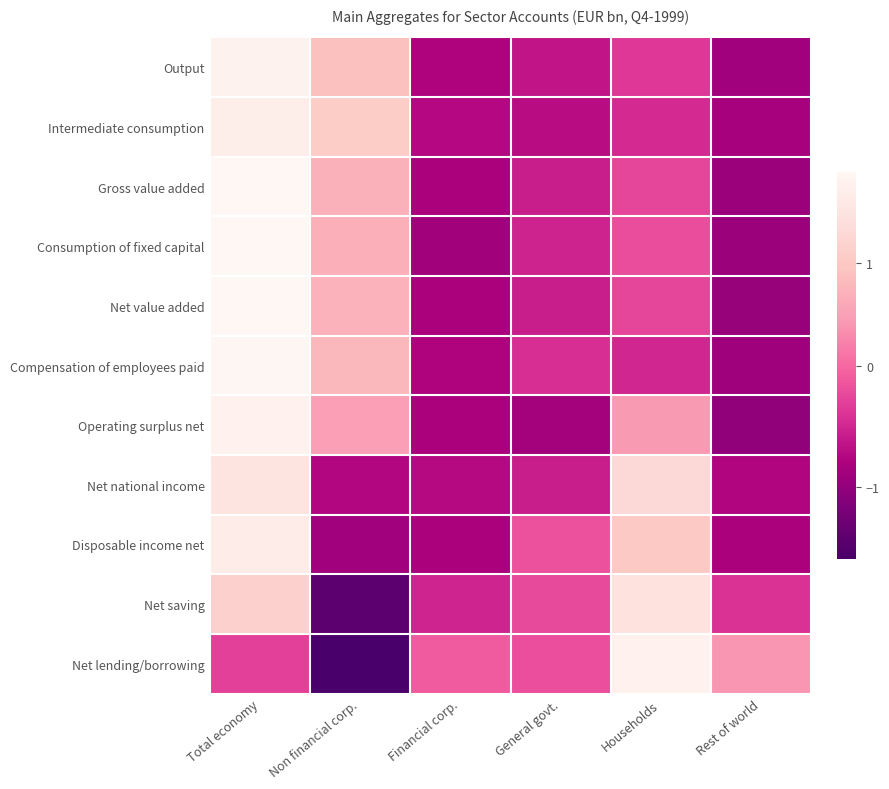

Reading left to right, list all the values displayed in this chart.

Output: Total economy=1.8	Non financial corp.=0.9	Financial corp.=-0.8	General govt.=-0.6	Households=-0.4	Rest of world=-0.9
Intermediate consumption: Total economy=1.7	Non financial corp.=1.1	Financial corp.=-0.7	General govt.=-0.7	Households=-0.5	Rest of world=-0.8
Gross value added: Total economy=1.9	Non financial corp.=0.7	Financial corp.=-0.8	General govt.=-0.6	Households=-0.3	Rest of world=-0.9
Consumption of fixed capital: Total economy=1.9	Non financial corp.=0.7	Financial corp.=-0.9	General govt.=-0.5	Households=-0.2	Rest of world=-0.9
Net value added: Total economy=1.9	Non financial corp.=0.7	Financial corp.=-0.8	General govt.=-0.6	Households=-0.3	Rest of world=-1.0
Compensation of employees paid: Total economy=1.9	Non financial corp.=0.8	Financial corp.=-0.8	General govt.=-0.4	Households=-0.5	Rest of world=-0.9
Operating surplus net: Total economy=1.8	Non financial corp.=0.5	Financial corp.=-0.8	General govt.=-0.9	Households=0.4	Rest of world=-1.0
Net national income: Total economy=1.5	Non financial corp.=-0.8	Financial corp.=-0.7	General govt.=-0.6	Households=1.3	Rest of world=-0.8
Disposable income net: Total economy=1.7	Non financial corp.=-0.9	Financial corp.=-0.8	General govt.=-0.2	Households=1.0	Rest of world=-0.8
Net saving: Total economy=1.2	Non financial corp.=-1.4	Financial corp.=-0.5	General govt.=-0.2	Households=1.4	Rest of world=-0.4
Net lending/borrowing: Total economy=-0.3	Non financial corp.=-1.6	Financial corp.=-0.1	General govt.=-0.2	Households=1.8	Rest of world=0.4